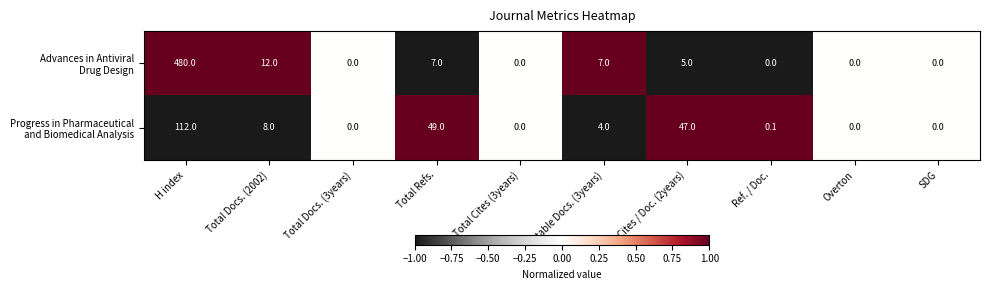

What is the difference between the highest and lowest values at Total Refs.?

42.0